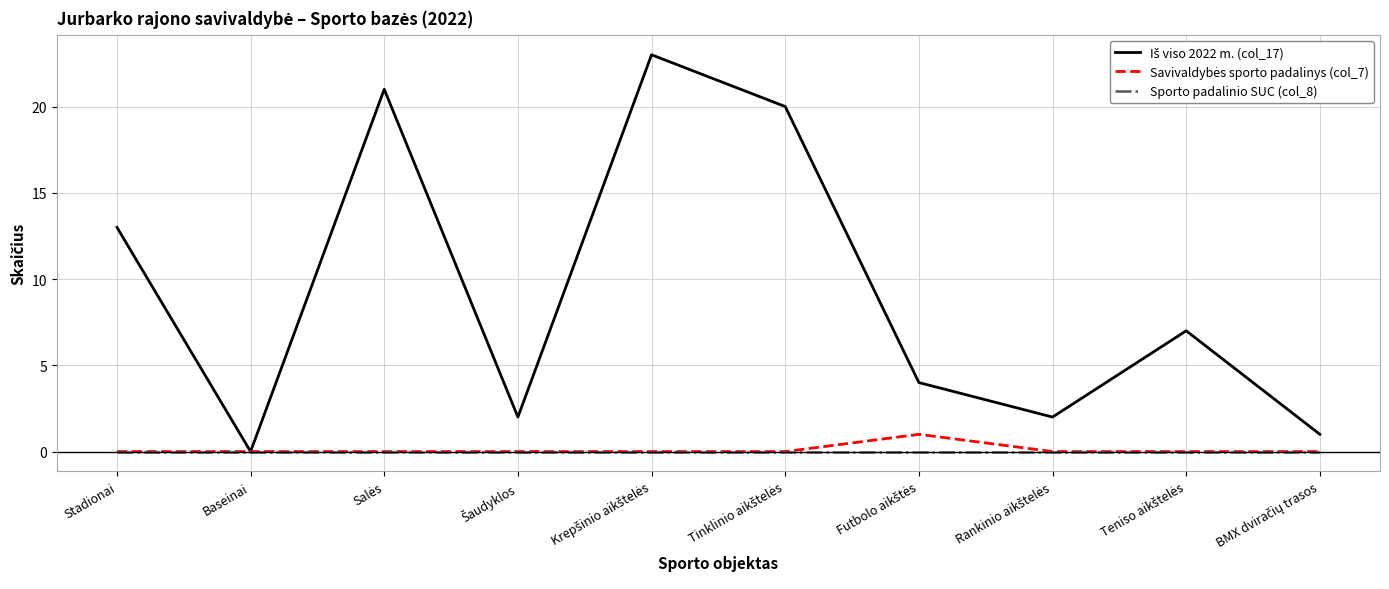

What is the greatest value displayed?

23